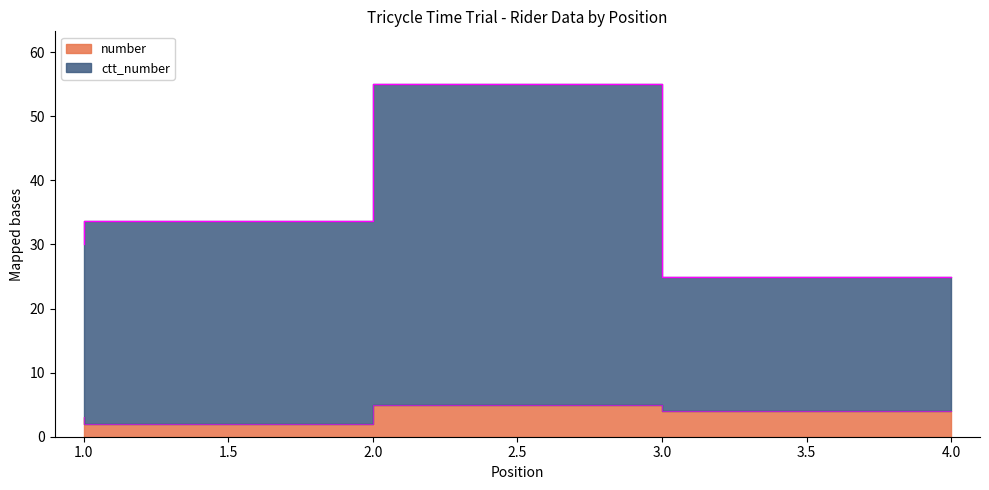

Is it true that number equals 4.4 at 1?

False